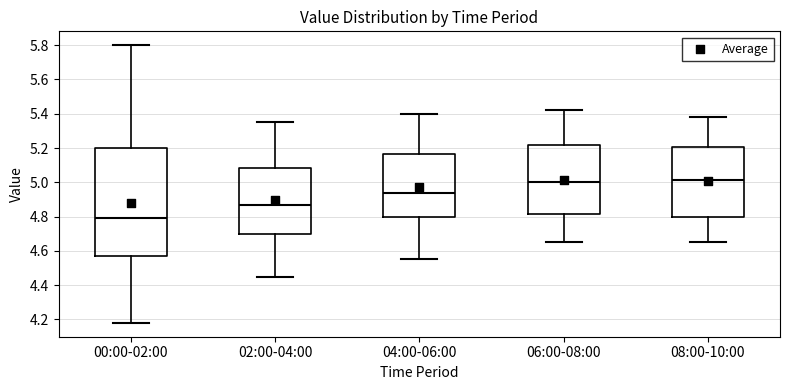

Where does the lower whisker of the box for 08:00-10:00 end on the y-axis? The values are not printed on the chart, so give them approximately, as read against the axis.

4.66